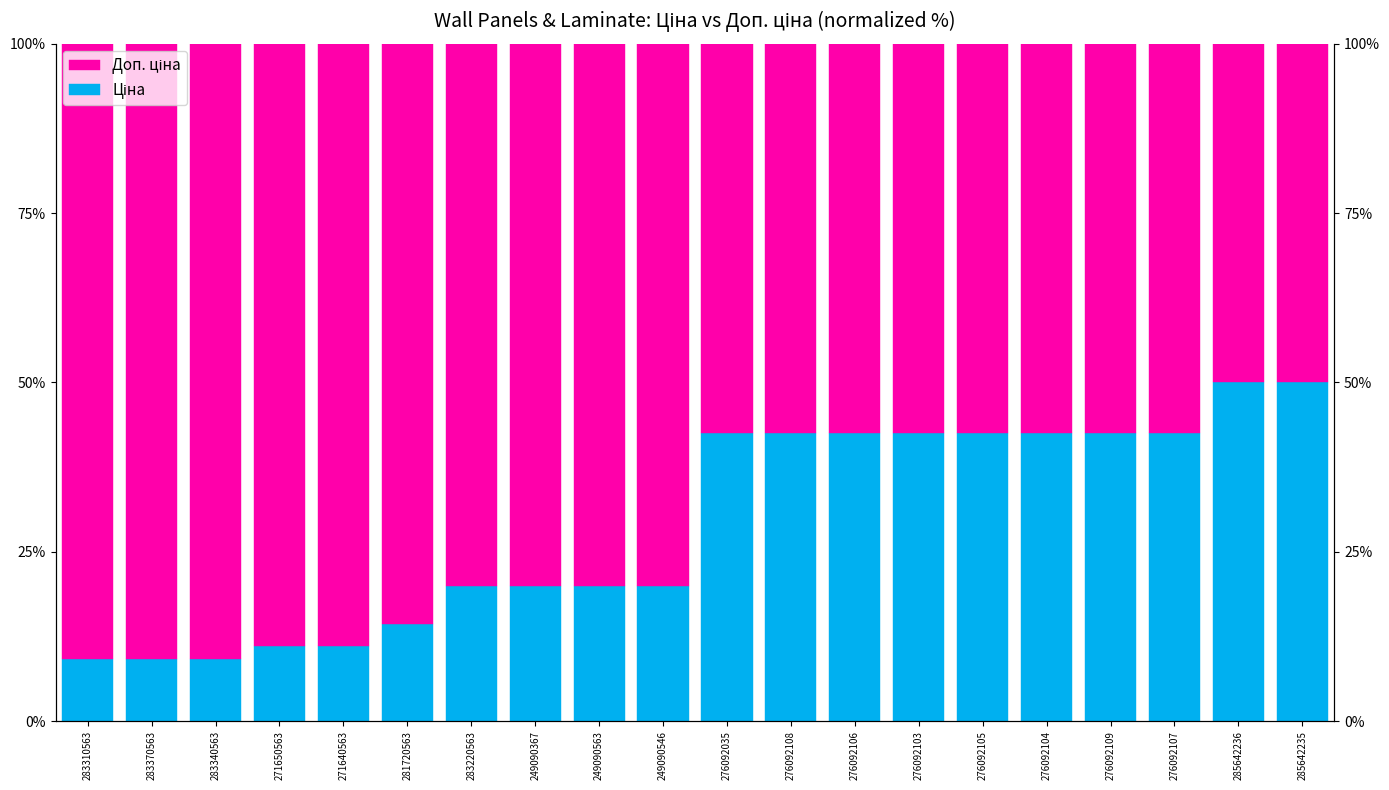

At which category does the chart reach its peak across all series?

283340563